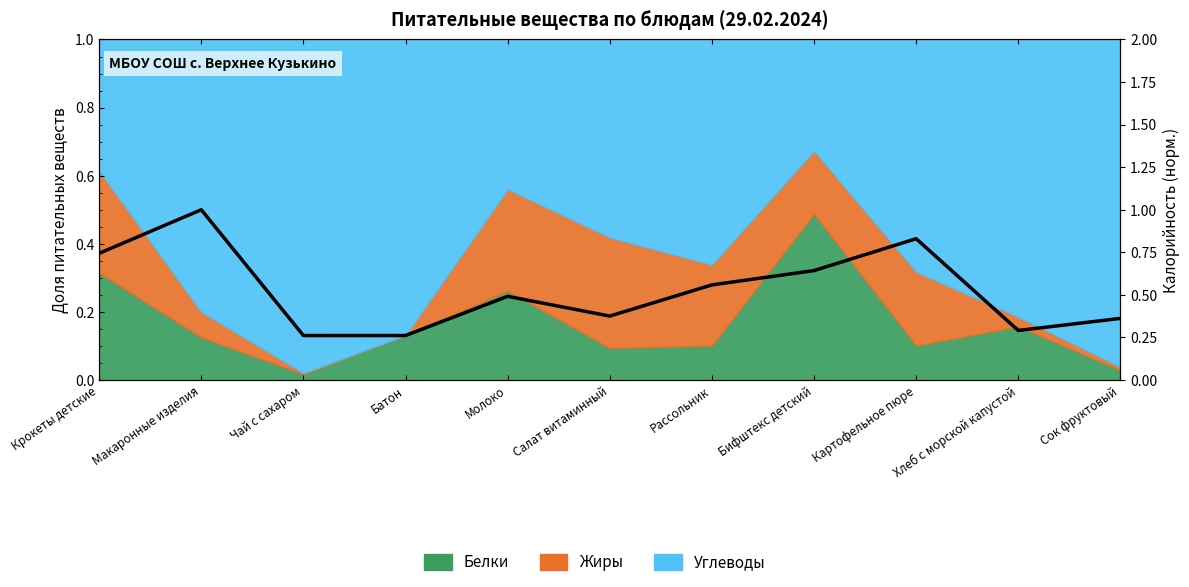

What is the change in value from Хлеб с морской капустой to Сок фруктовый?

+0.1